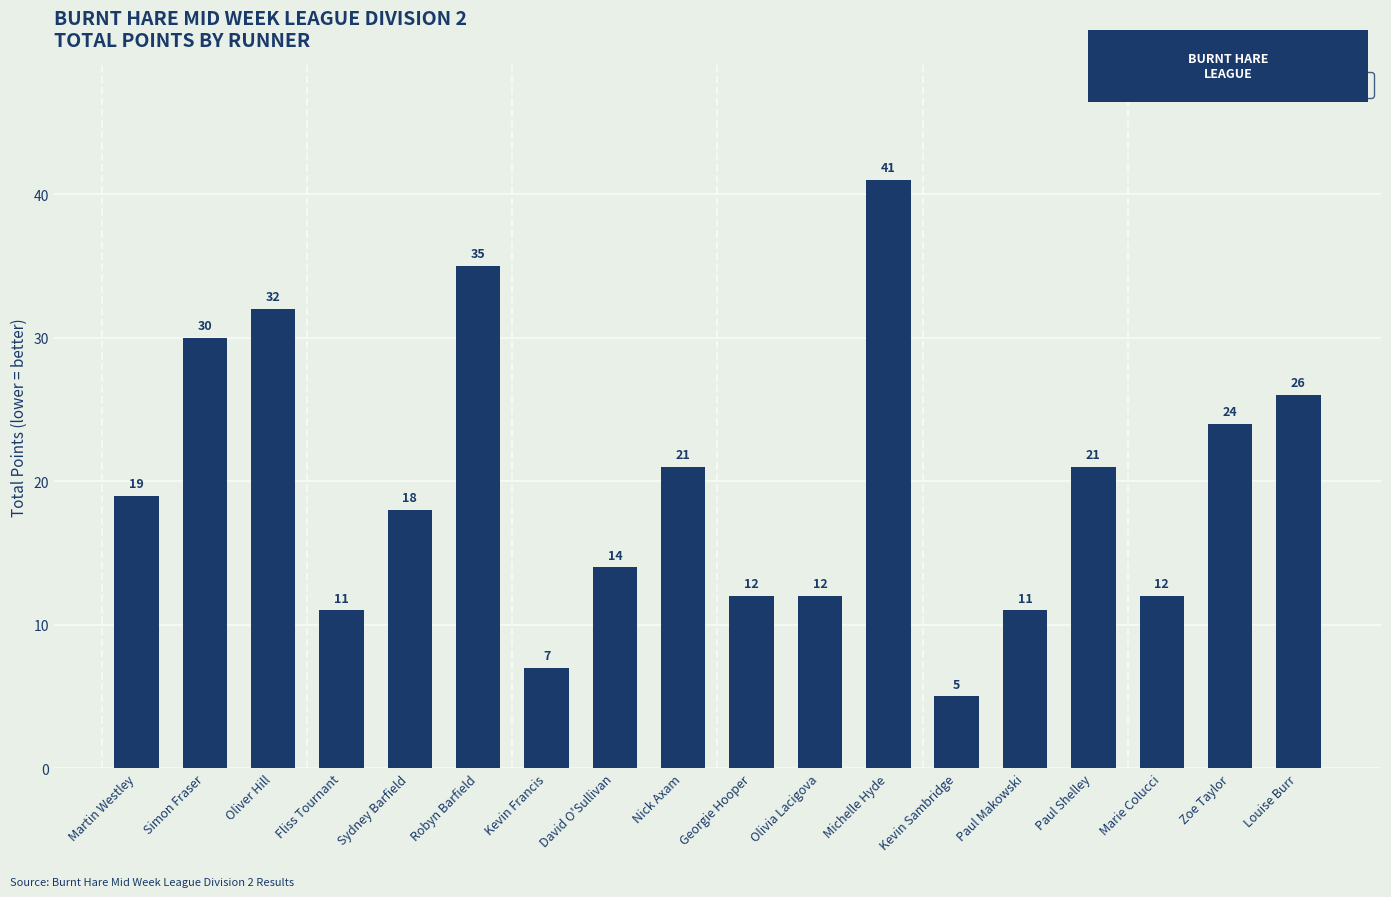

What is the ratio of the value at Louise Burr to the value at Simon Fraser?

0.9